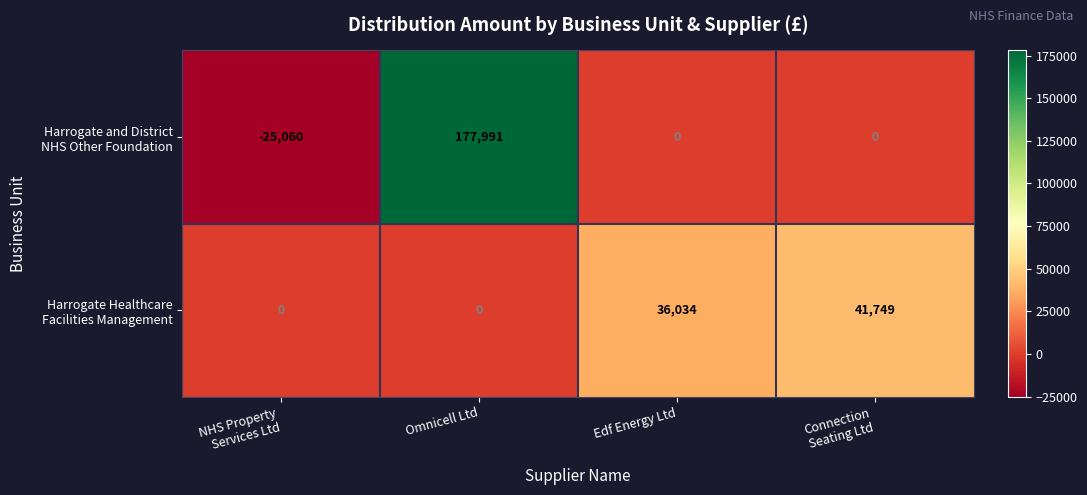

What is the difference between the highest and lowest values at Edf Energy Ltd?

36034